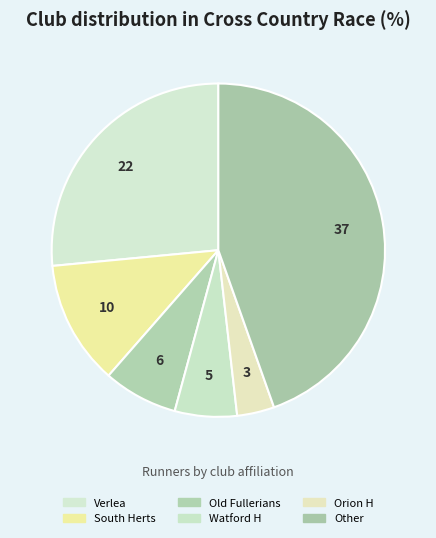

Count the number of slices in the pie.

6